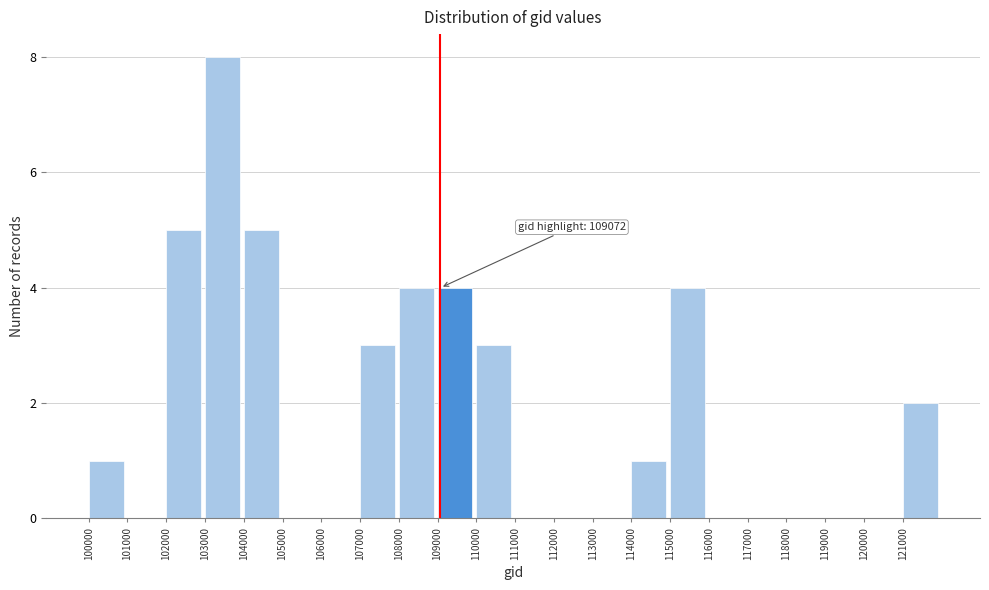

Reading left to right, what are all the values shown in this chart?

100000=1	101000=0	102000=5	103000=8	104000=5	105000=0	106000=0	107000=3	108000=4	109000=4	110000=3	111000=0	112000=0	113000=0	114000=1	115000=4	116000=0	117000=0	118000=0	119000=0	120000=0	121000=2